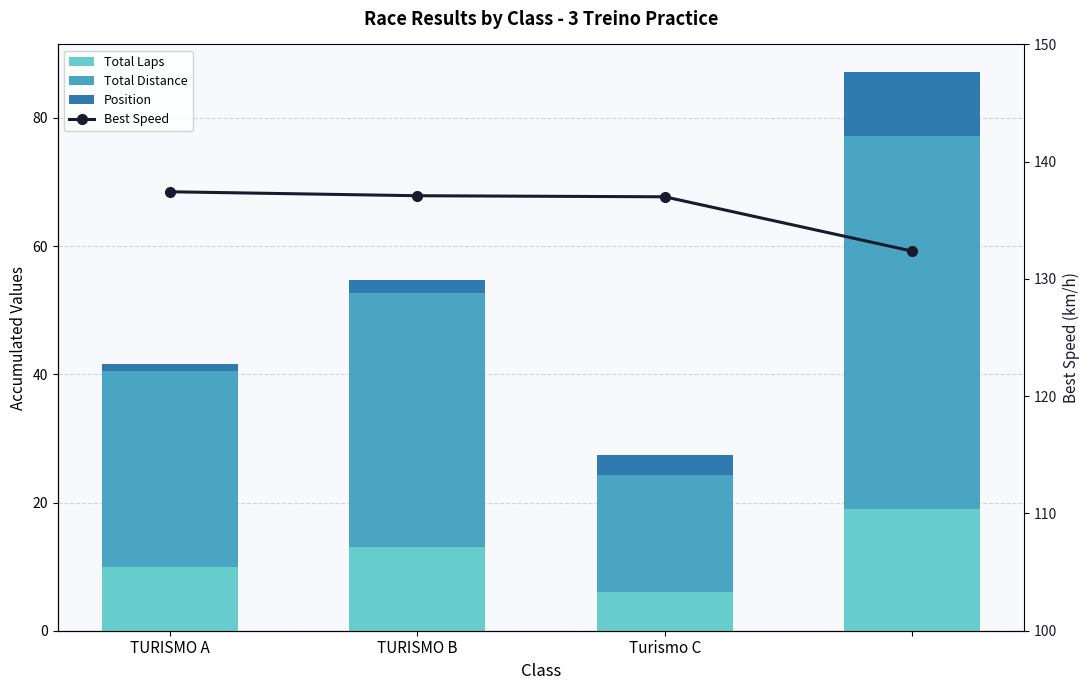

At how many categories does at least one series exceed 48?

4